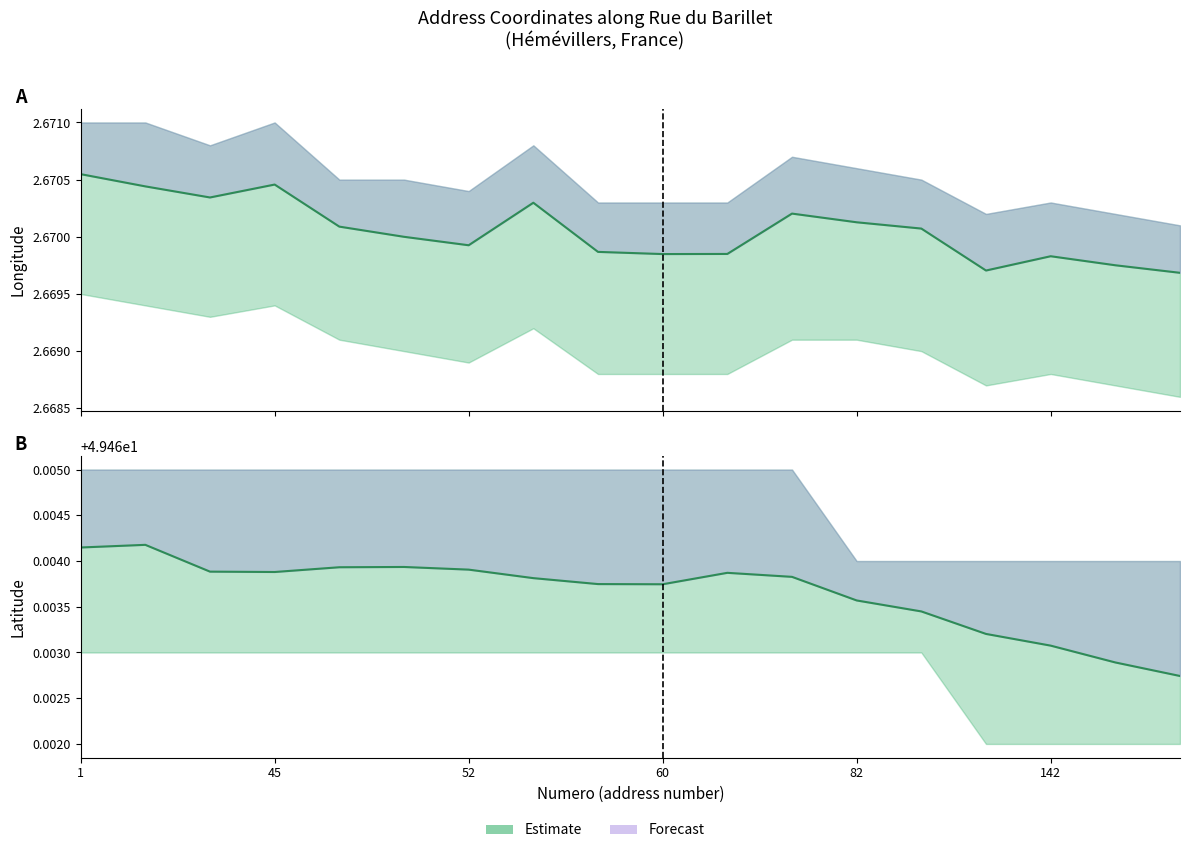

How many lon values are between 2 and 3?

18